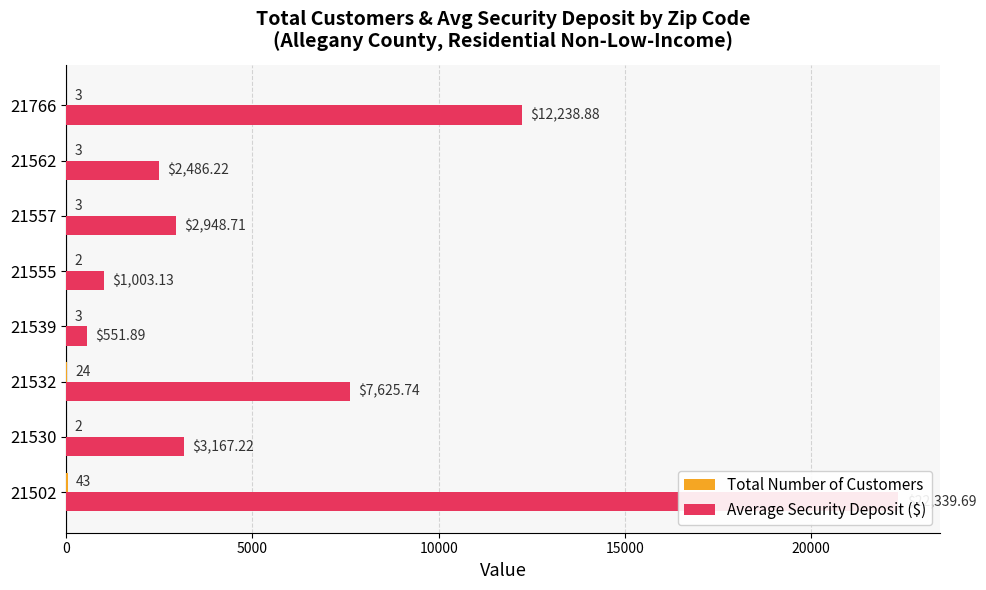

What is the smallest value displayed?

2.0